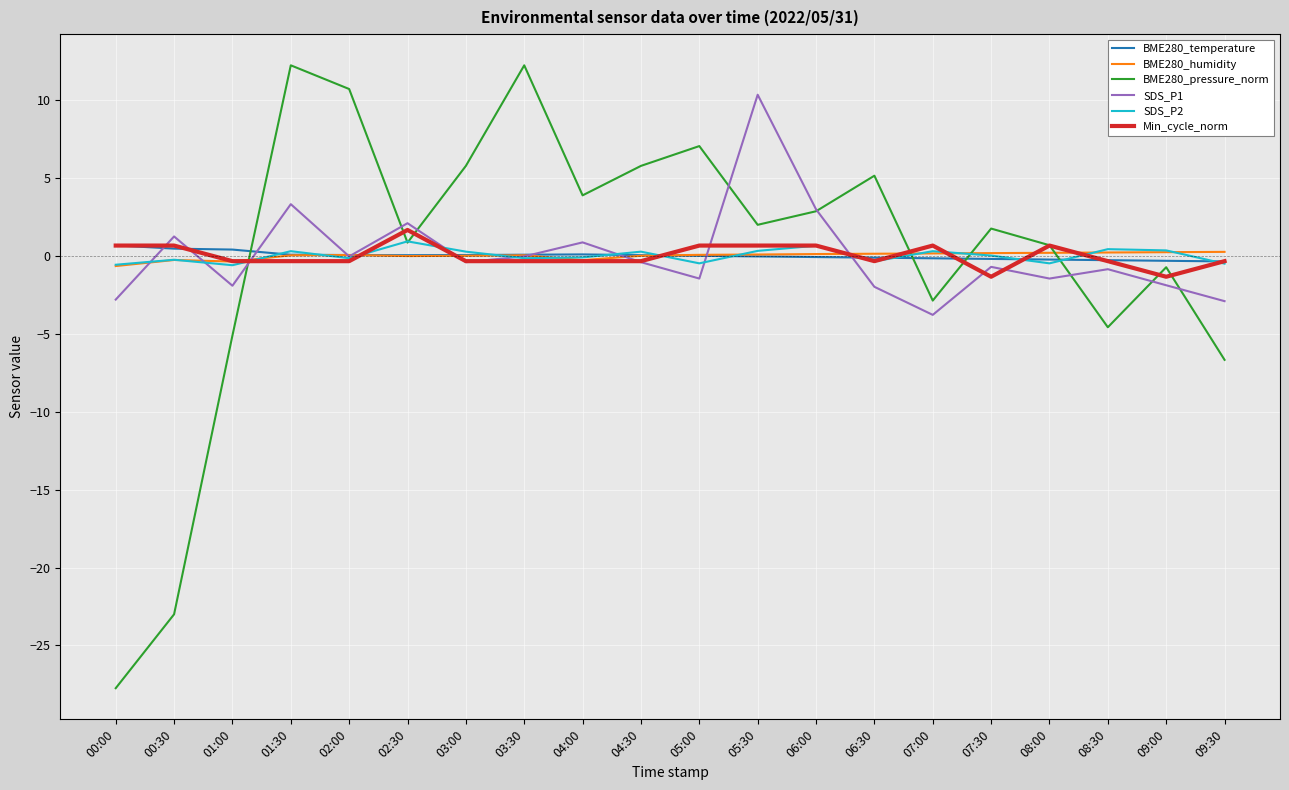

What is the spread (max minus min) of values at 06:00?

3.1